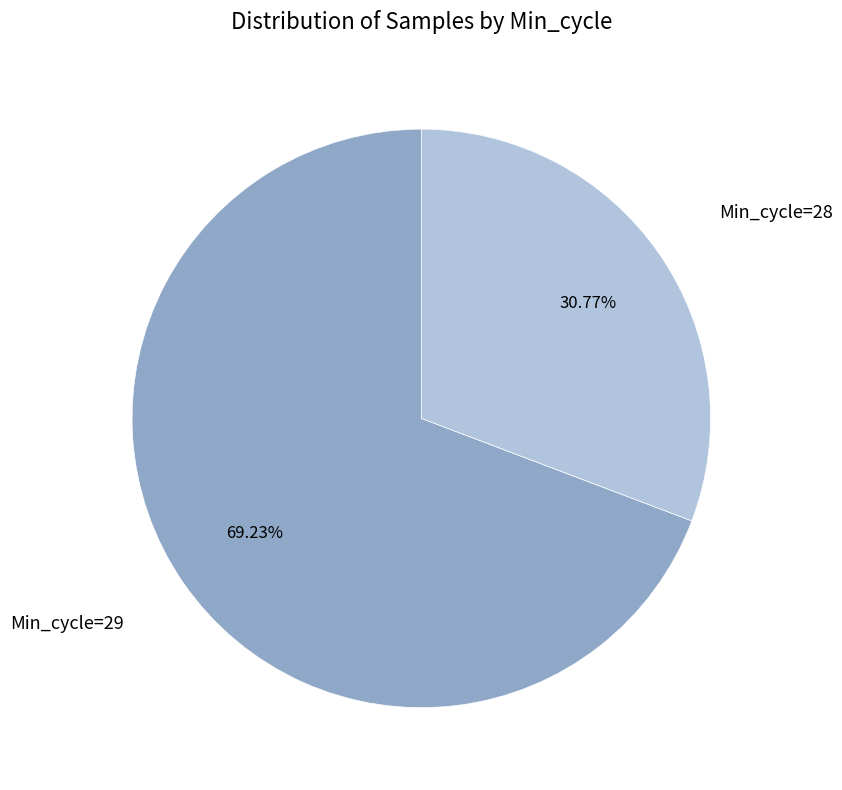

Is there a majority slice in this chart?

Yes